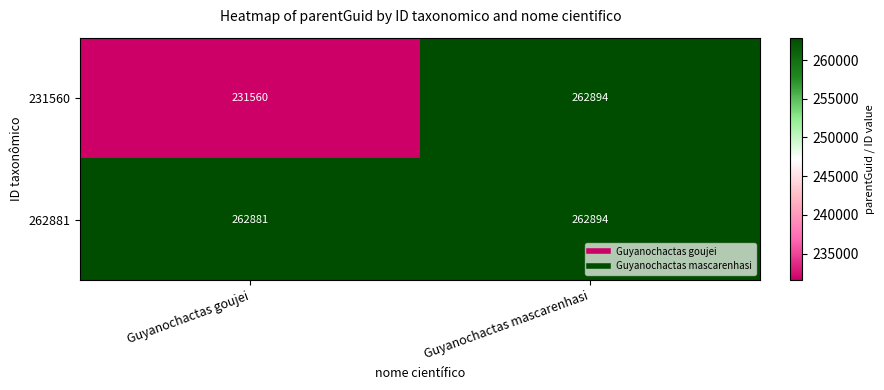

Reading right to left, list all the values displayed in this chart.

231560: 262894	231560
262881: 262894	262881